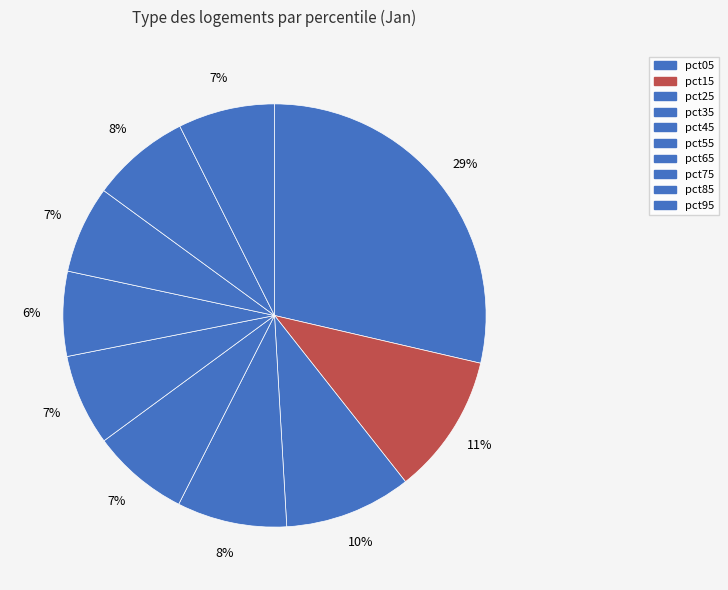

To the nearest percent, what percentage of the pie is pct75?

7%